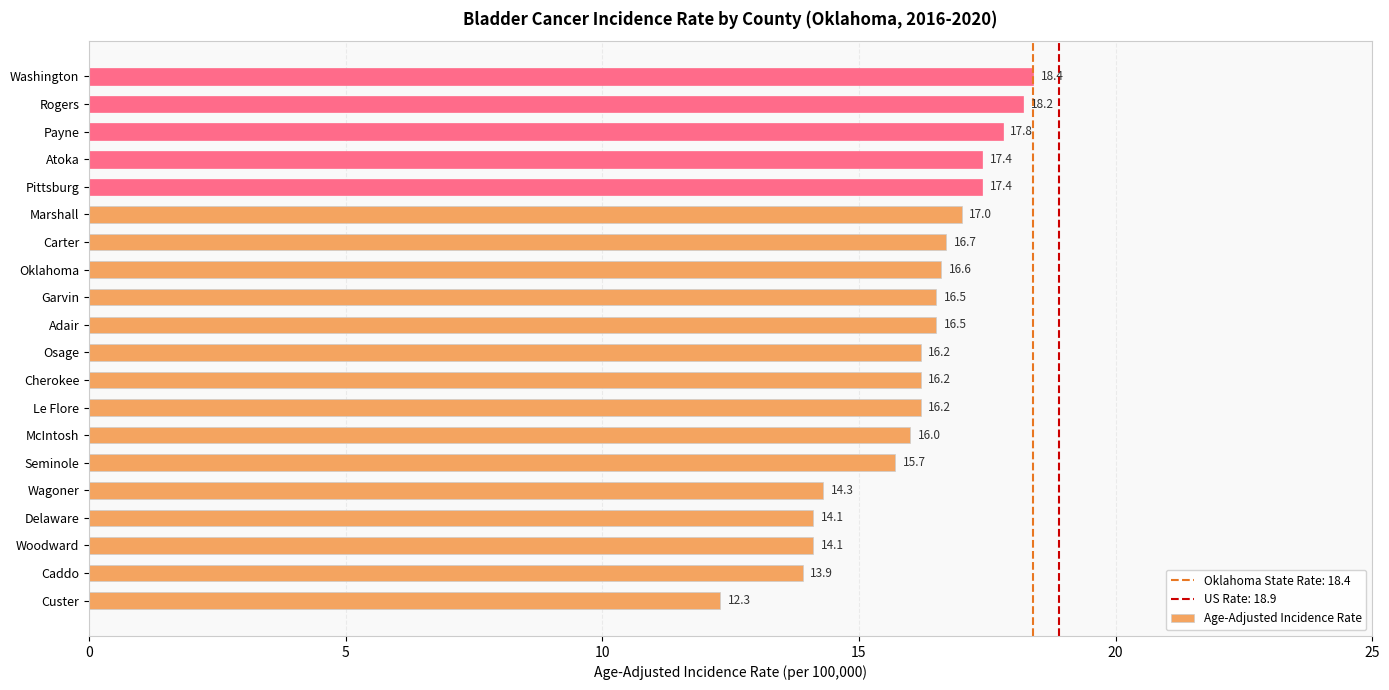

Where is the data nearest to the value 15?

Wagoner